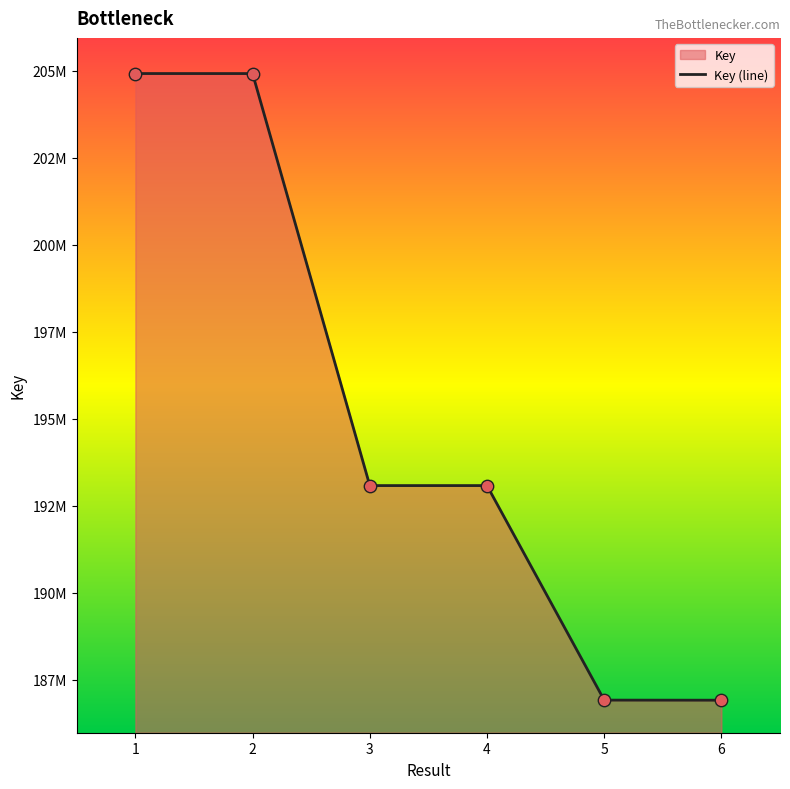

What is the change in value from 2 to 6?

-18008366